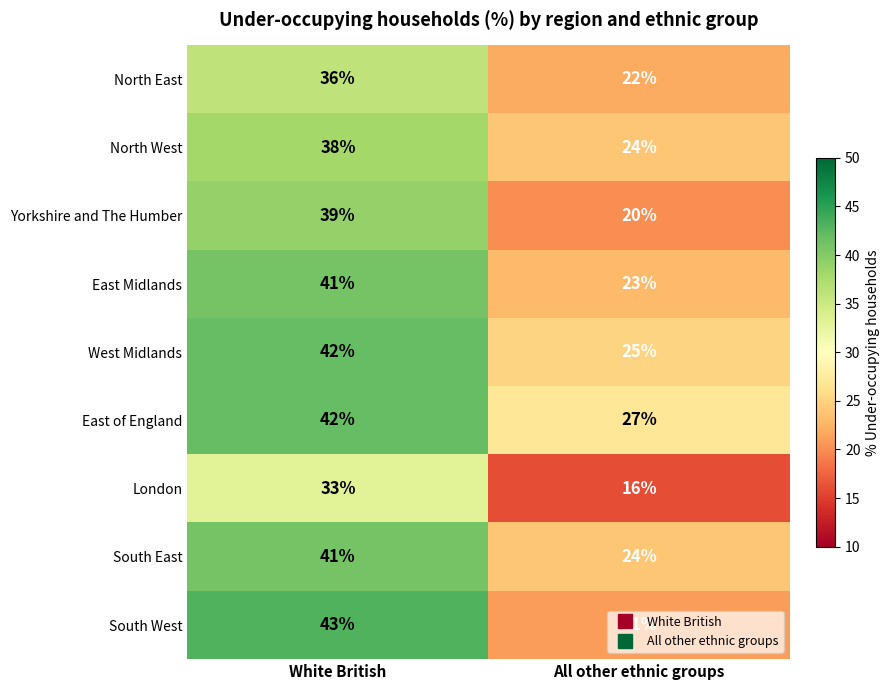

Which series changed the most between White British and All other ethnic groups?

South West